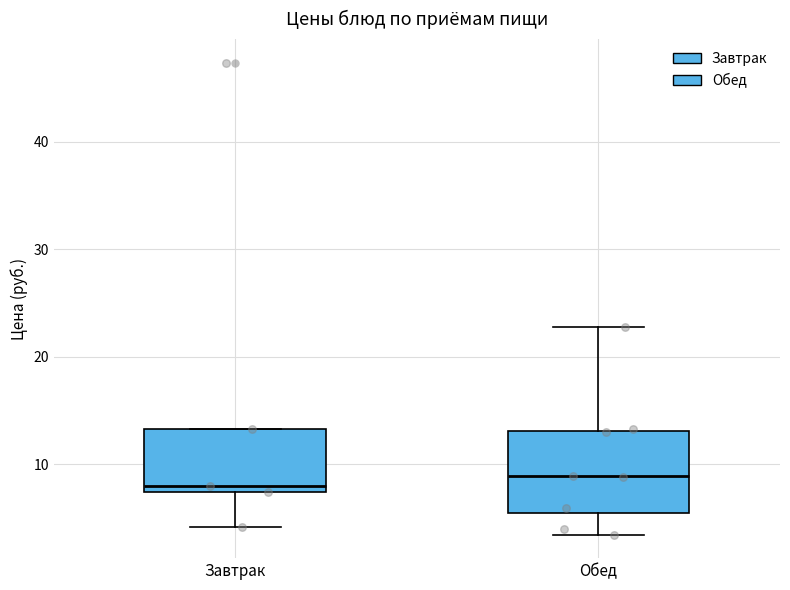

Where is the lower edge of the box for Завтрак on the y-axis? The values are not printed on the chart, so give them approximately, as read against the axis.

7